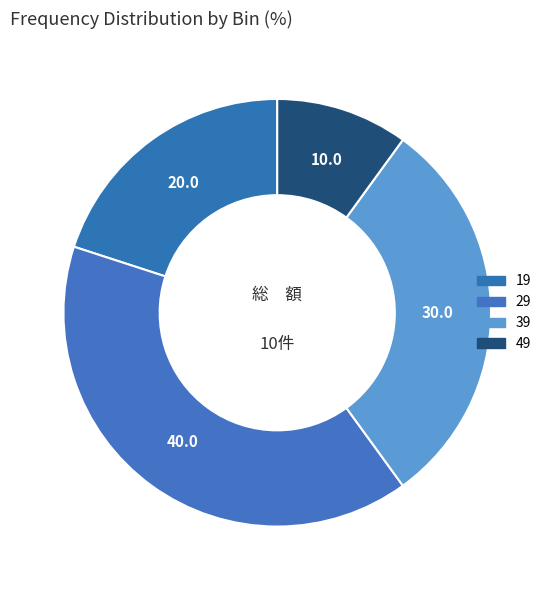

Count the number of slices in the pie.

4